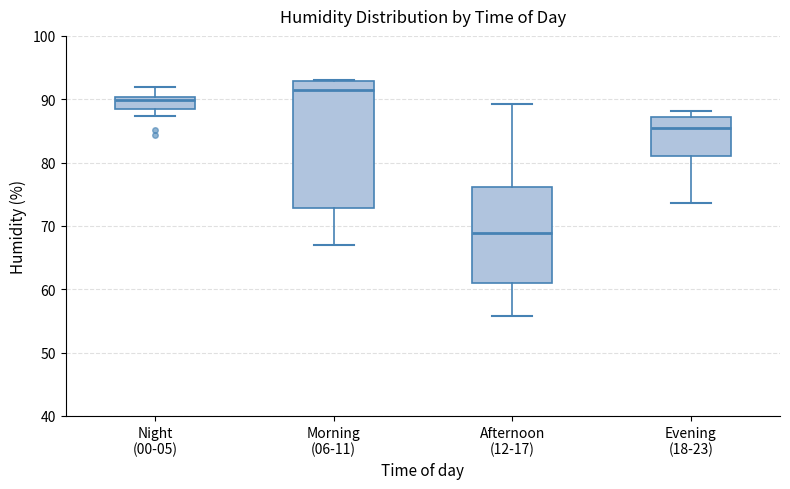

Which box has the highest median line?

Morning (06-11)